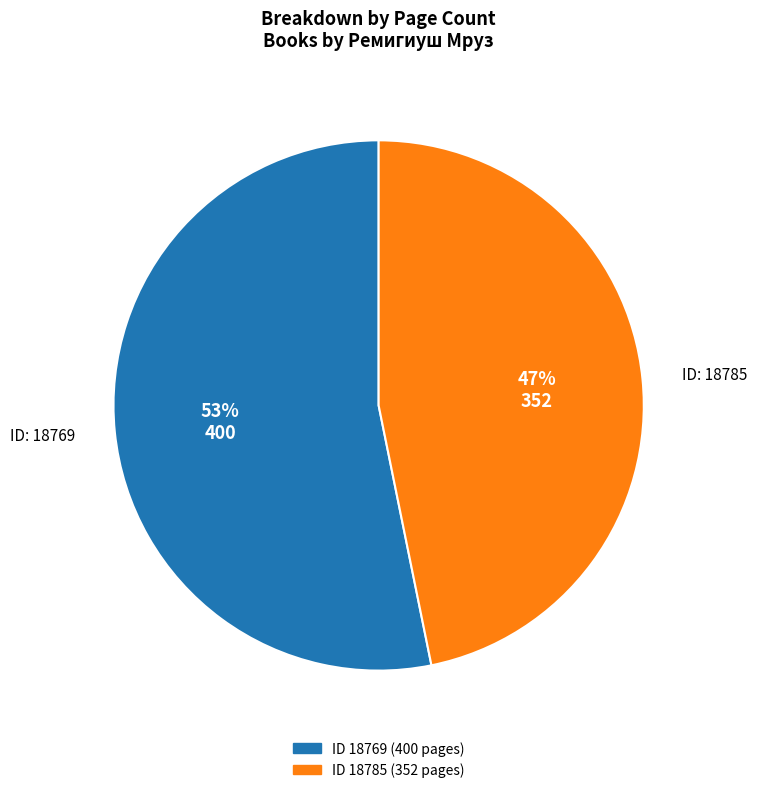

To the nearest percent, what is the average slice percentage?

50%